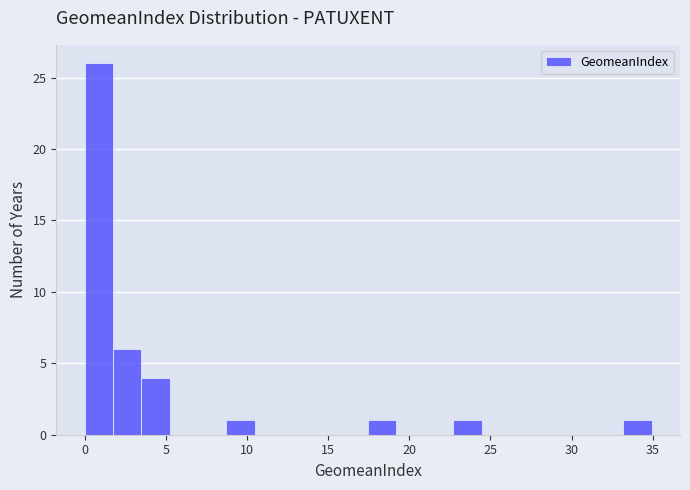

Around what value on the x-axis is the tallest bar? Give the approximate position of its centre, as read against the axis.

1.0